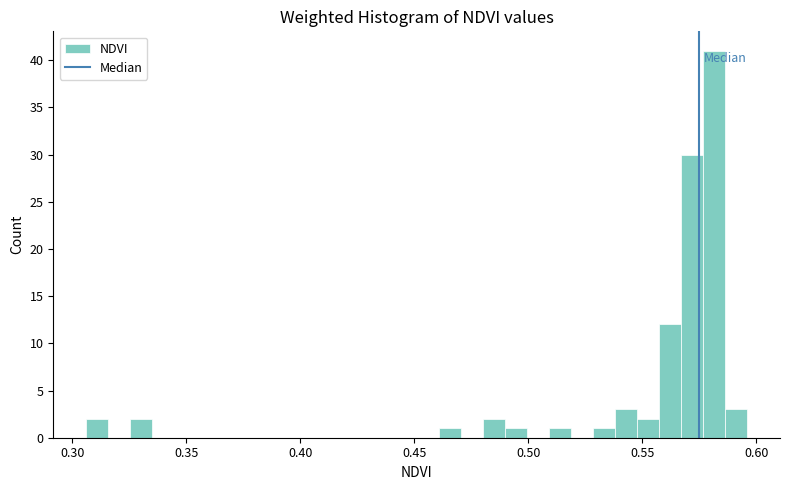

Around what value on the x-axis is the tallest bar? Give the approximate position of its centre, as read against the axis.

0.580